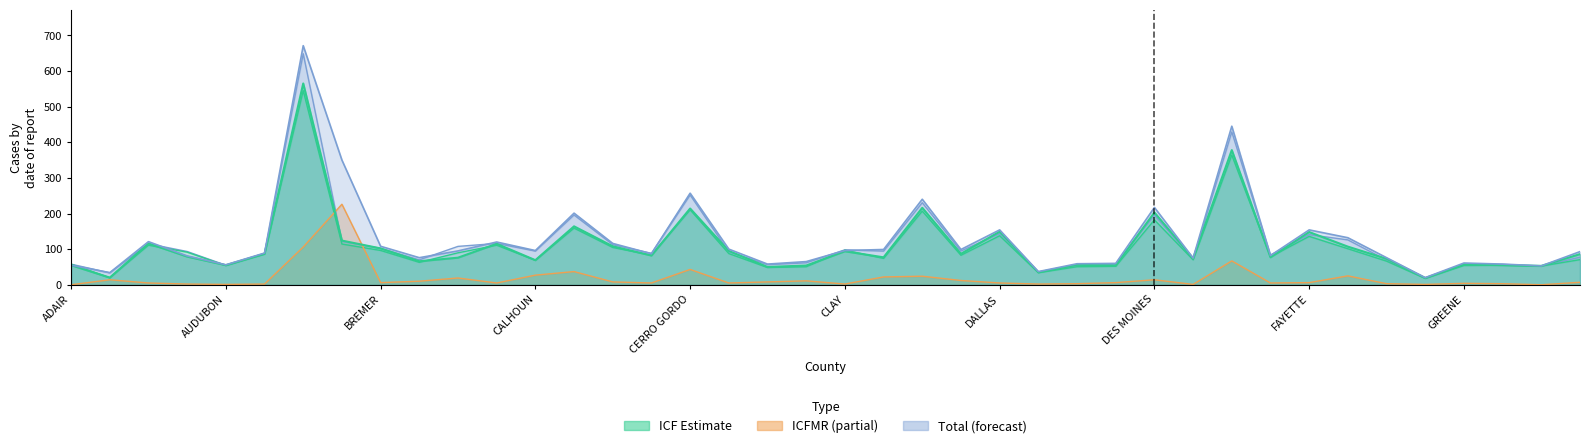

At how many categories does at least one series exceed 645?

1